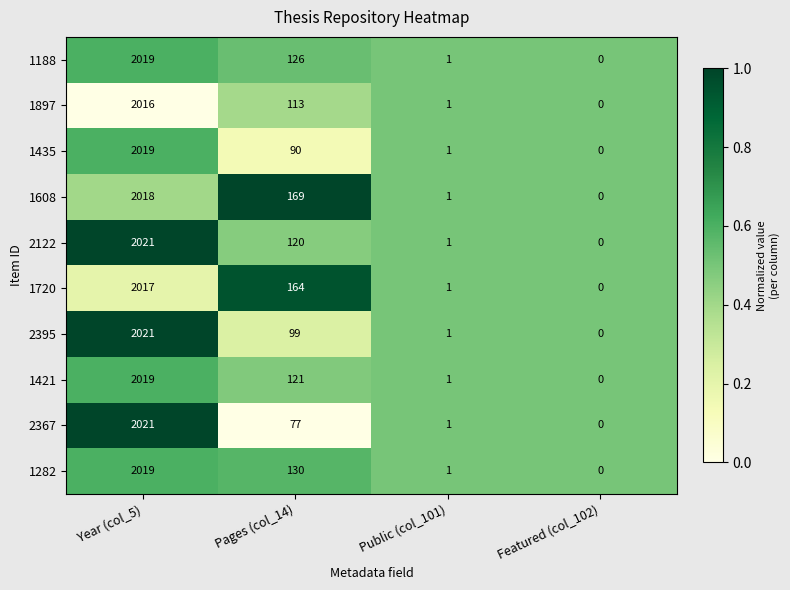

What is the difference between the maximum and minimum values in the 2367 series?

2021